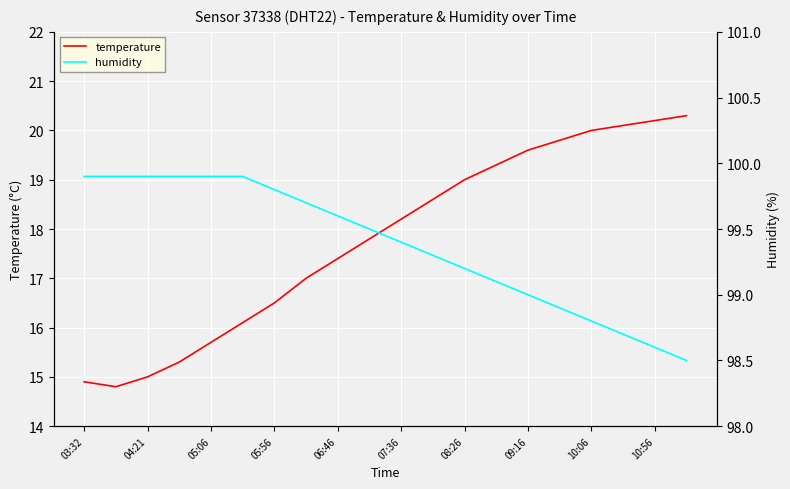

True or false: temperature and humidity intersect in this chart.

False